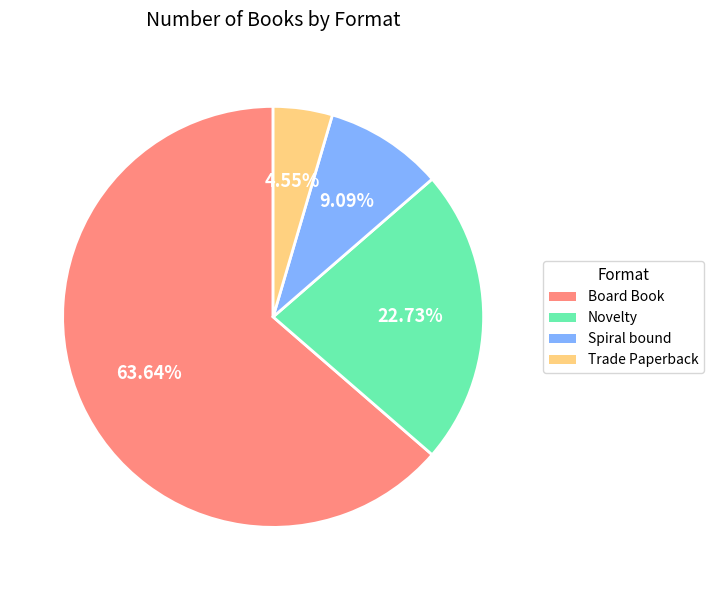

Count the number of slices in the pie.

4